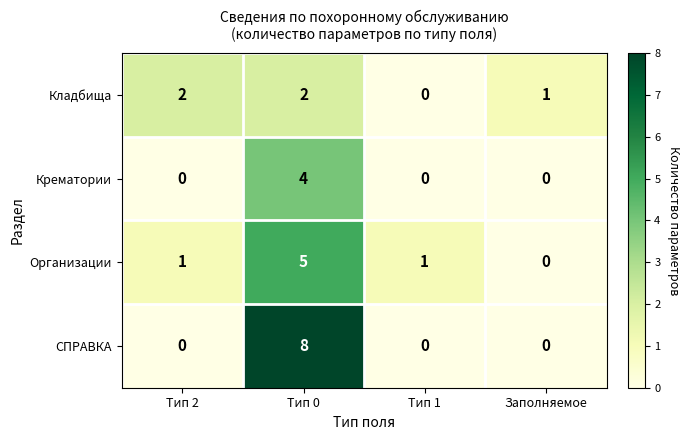

What is the greatest value displayed?

8